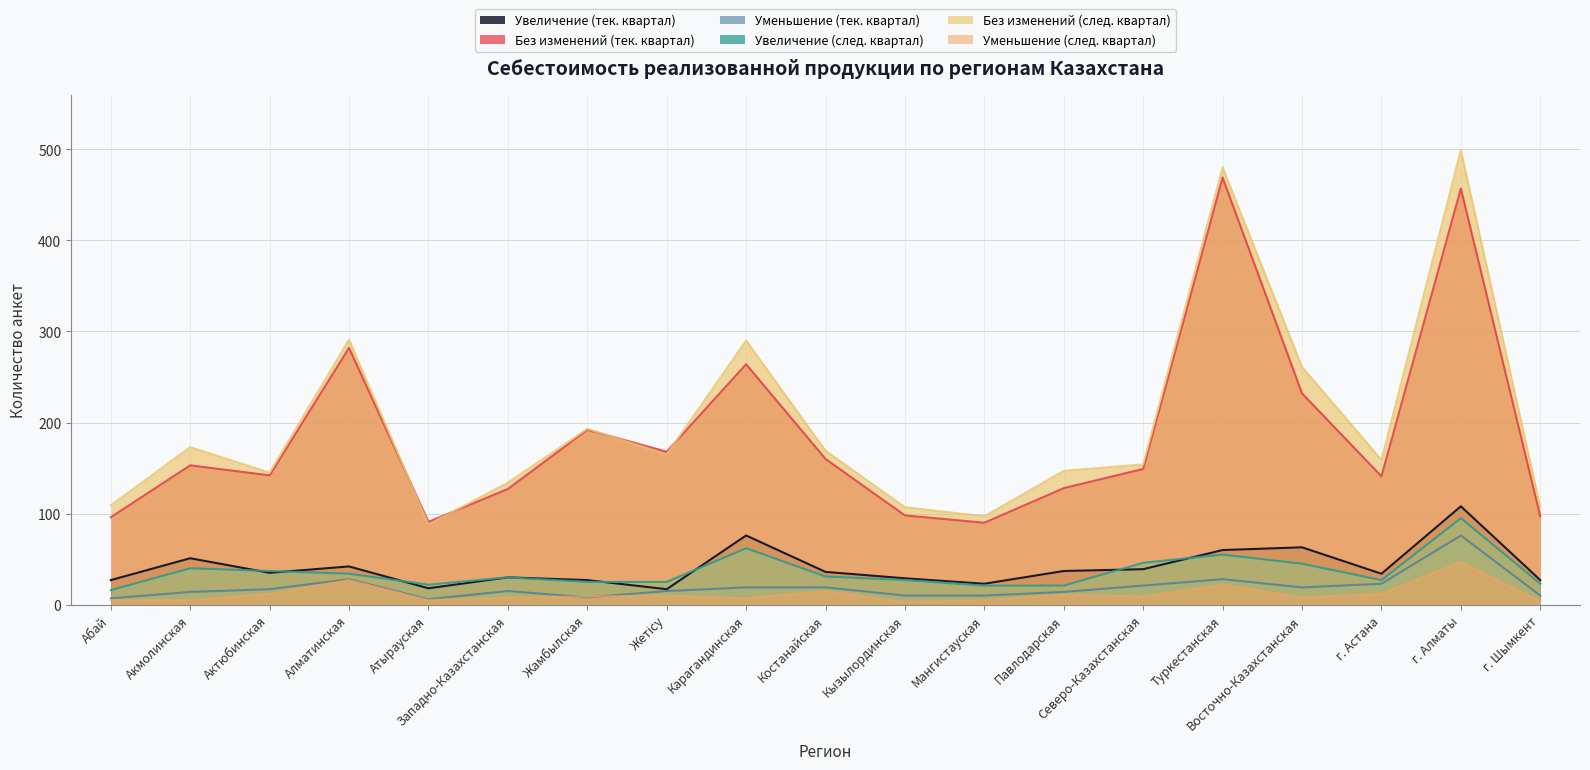

At which label does Уменьшение (след. квартал) first exceed 9?

Актюбинская